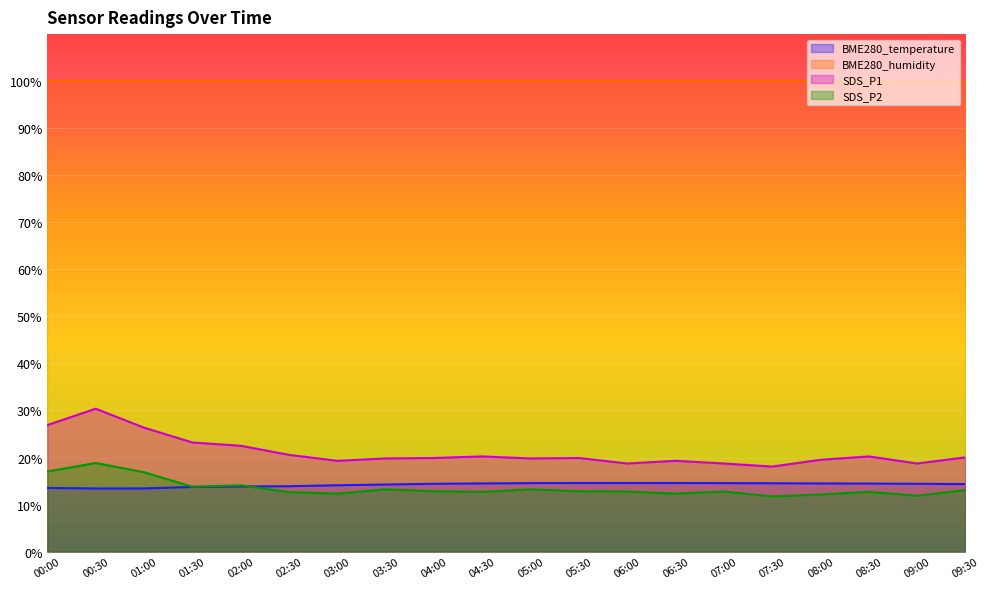

What is the total value across all series at 09:00?

145.0